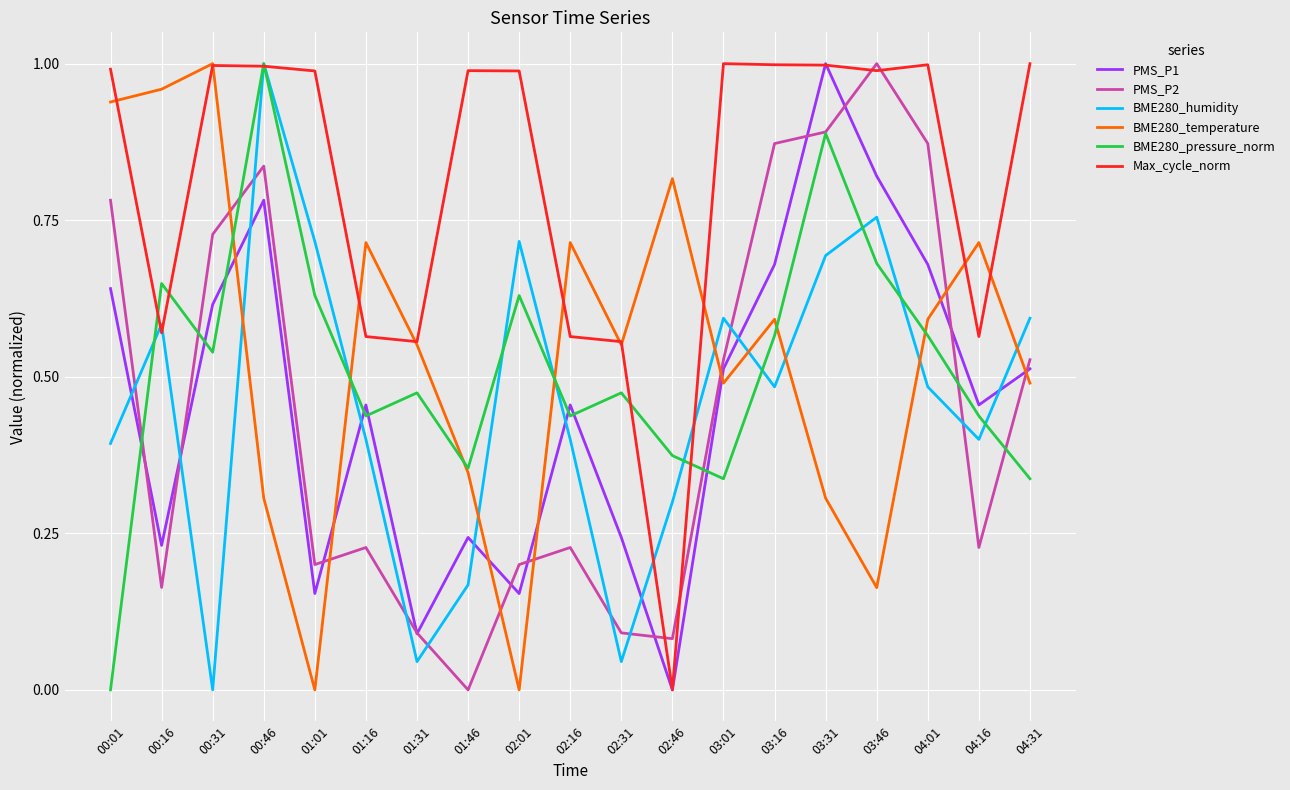

The BME280_temperature series shows 0.3 at 03:31. True or false?

True